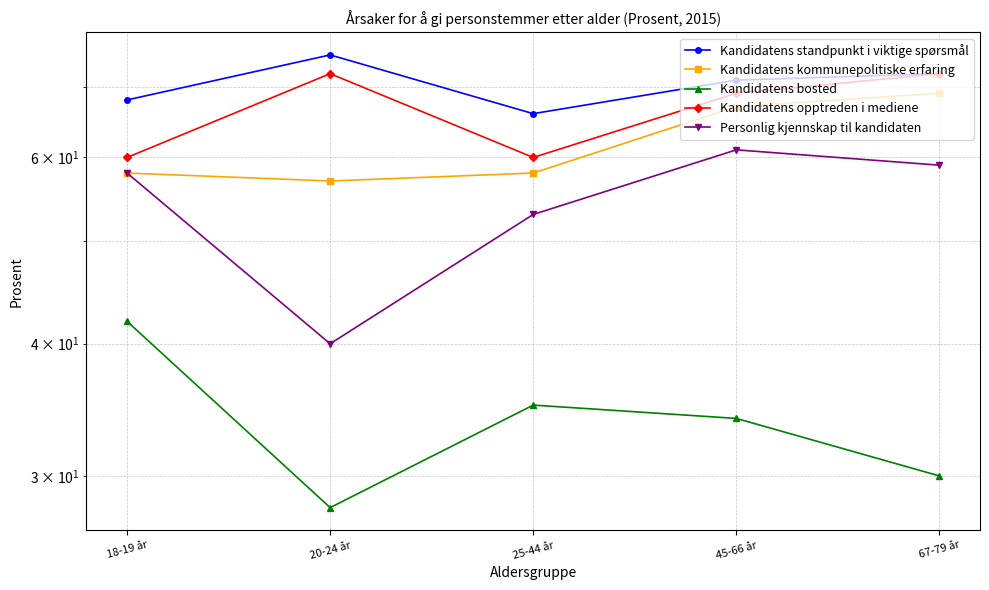

Between 18-19 år and 45-66 år, which series saw the biggest shift?

Kandidatens kommunepolitiske erfaring